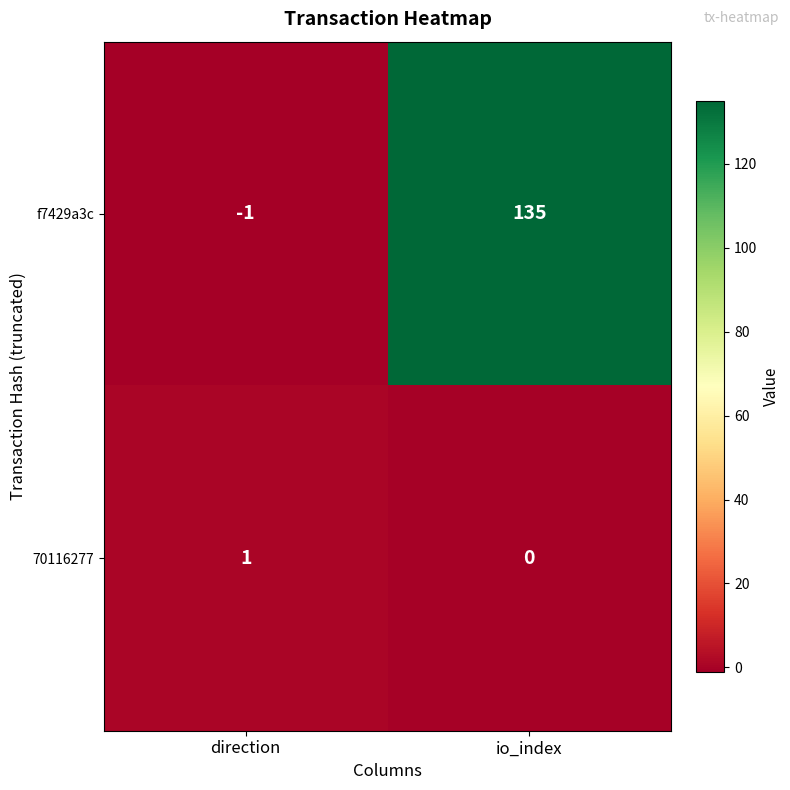

True or false: f7429a3c has a value of -1 at direction.

True